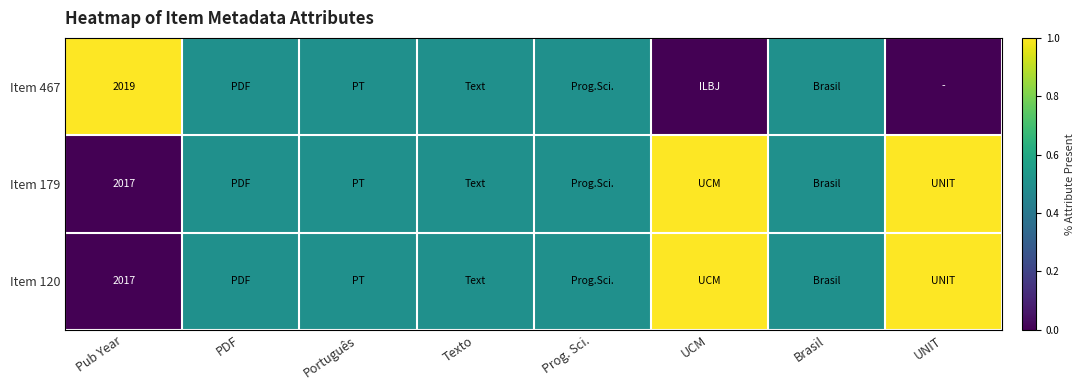

What is the total value across all series at Pub Year?

6053.0